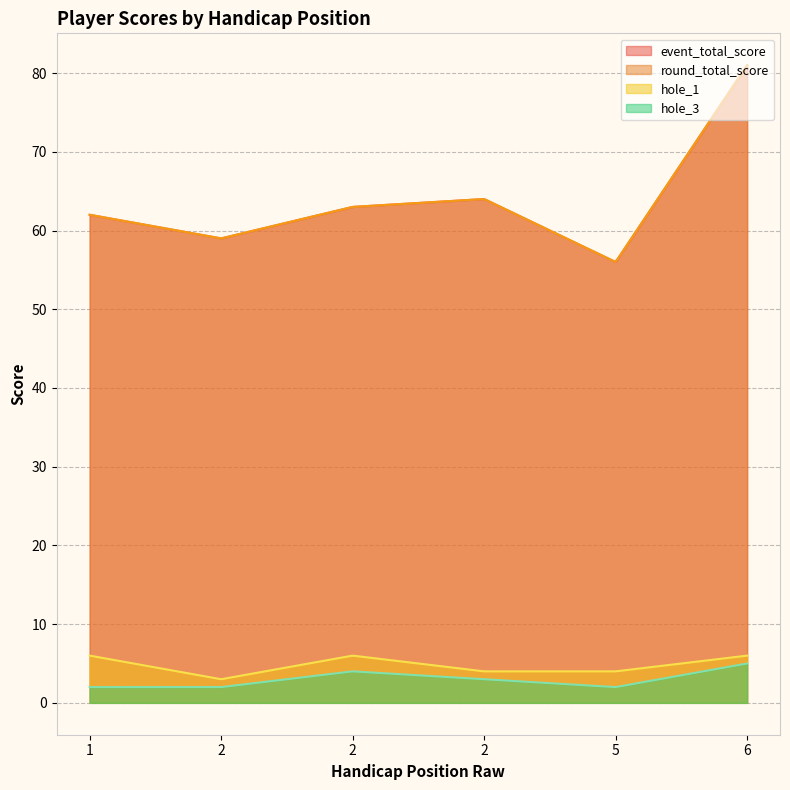

Does the chart have visible grid lines?

Yes